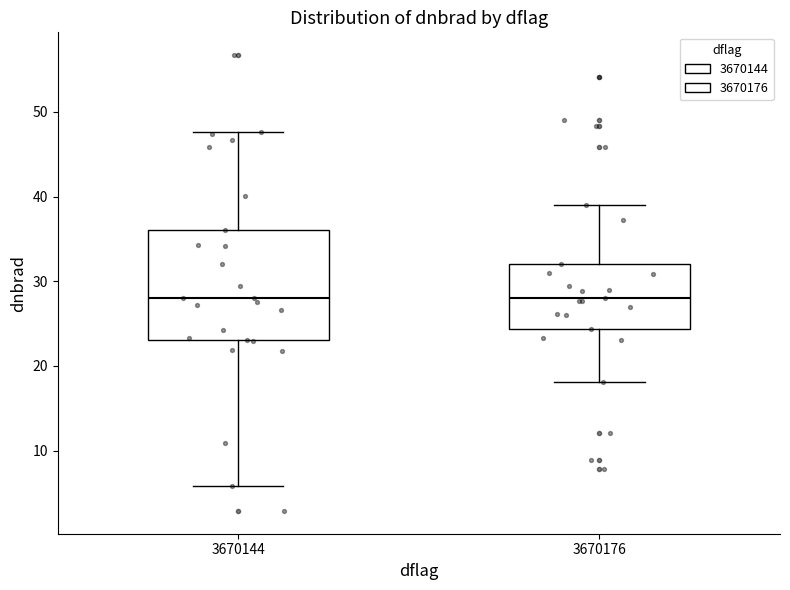

Reading left to right, transcribe this box plot: for each box, give where its median line is, the range the box spans, and where its two whiskers end, as read against the y-axis. The values are not printed on the chart, so give them approximately, as read against the axis.

3670144: median 28, box 23 to 36, whiskers 6 to 48
3670176: median 28, box 24 to 32, whiskers 18 to 39